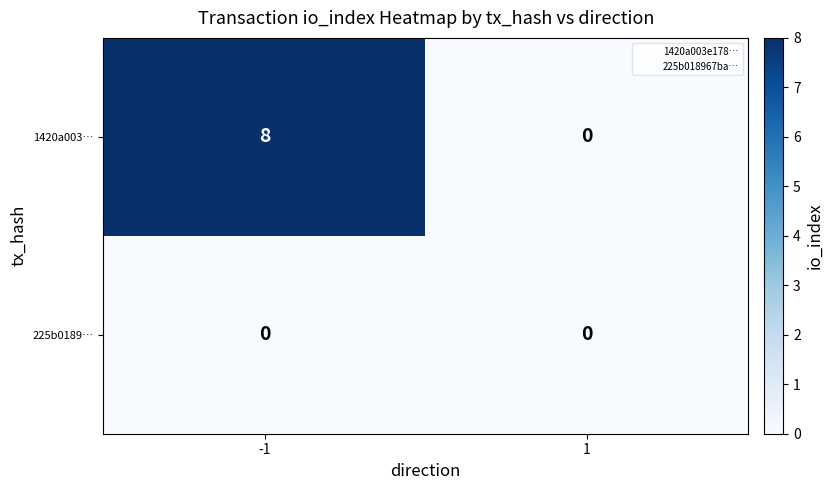

Which series has the largest range (max minus min)?

1420a003…